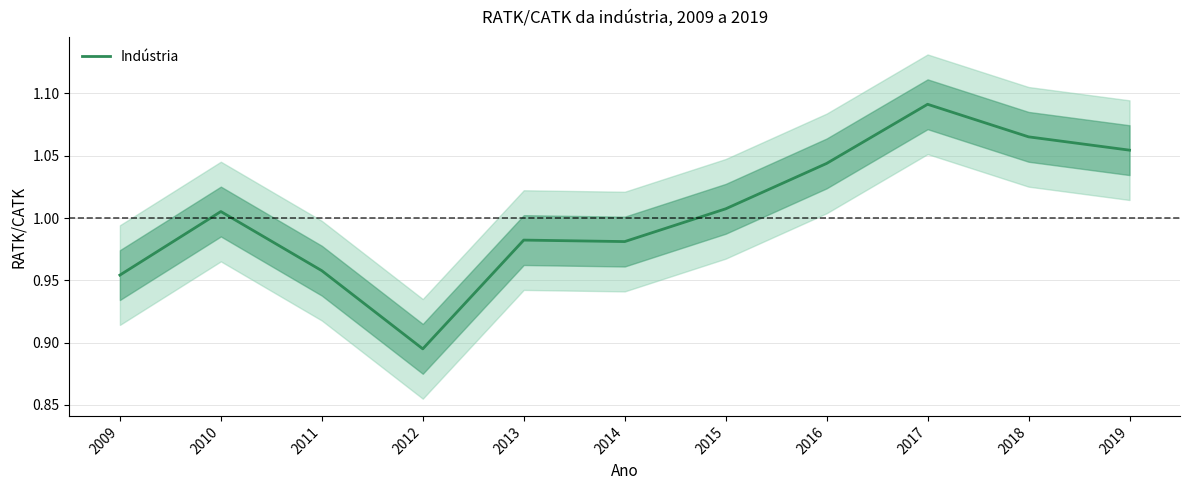

Is it true that the value at 2018 is 1.1?

True